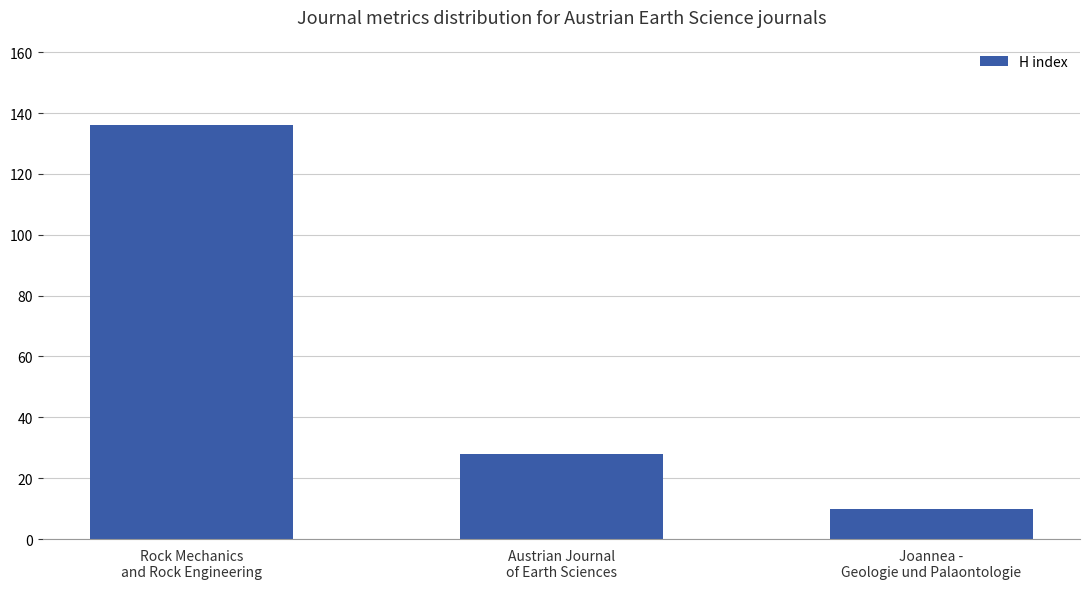

What is the ratio of the value at Rock Mechanics
and Rock Engineering to the value at Joannea -
Geologie und Palaontologie?

13.6